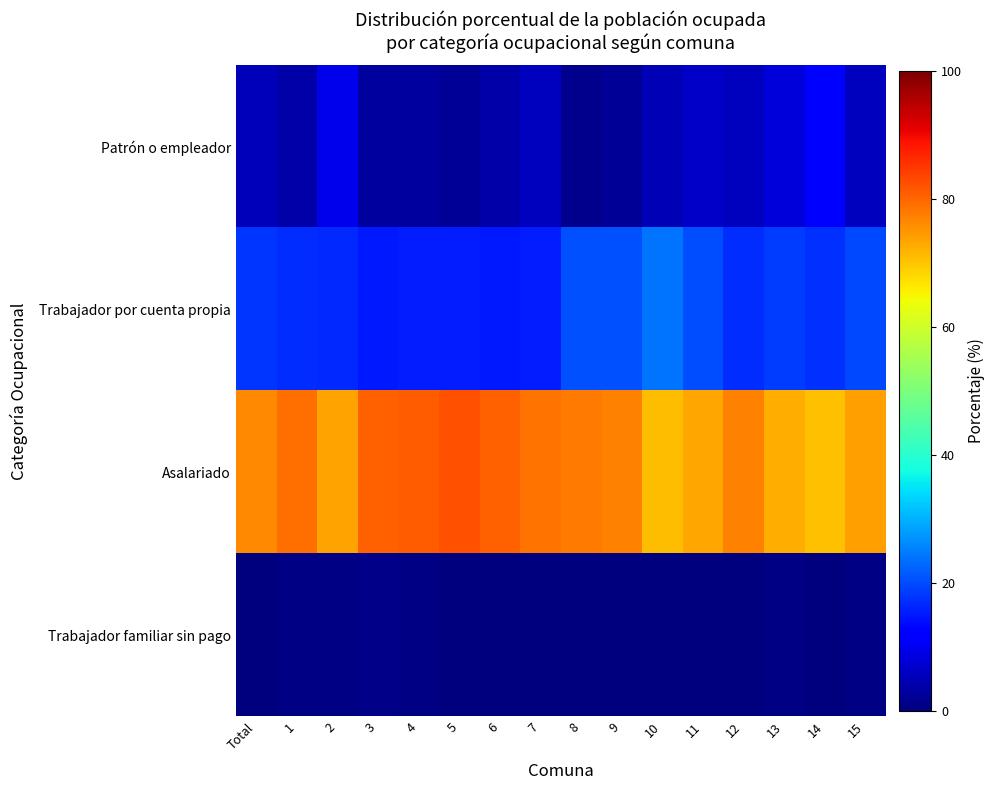

Reading left to right, list all the values displayed in this chart.

Patrón o empleador: Total=5.4	1=3.6	2=9.5	3=3.0	4=2.9	5=2.1	6=3.8	7=5.7	8=1.2	9=2.3	10=4.9	11=6.6	12=5.6	13=8.1	14=12.1	15=5.6
Trabajador por cuenta propia: Total=17.7	1=16.9	2=16.5	3=15.1	4=15.4	5=15.5	6=15.1	7=15.5	8=20.4	9=20.4	10=24.0	11=20.0	12=17.1	13=18.6	14=17.6	15=19.9
Asalariado: Total=76.5	1=78.9	2=73.6	3=80.8	4=81.1	5=82.2	6=80.8	7=78.5	8=78.1	9=77.1	10=70.8	11=73.3	12=77.1	13=72.5	14=70.3	15=74.0
Trabajador familiar sin pago: Total=0.4	1=0.6	2=0.4	3=1.0	4=0.6	5=0.3	6=0.4	7=0.2	8=0.3	9=0.3	10=0.3	11=0.0	12=0.2	13=0.5	14=0.0	15=0.4